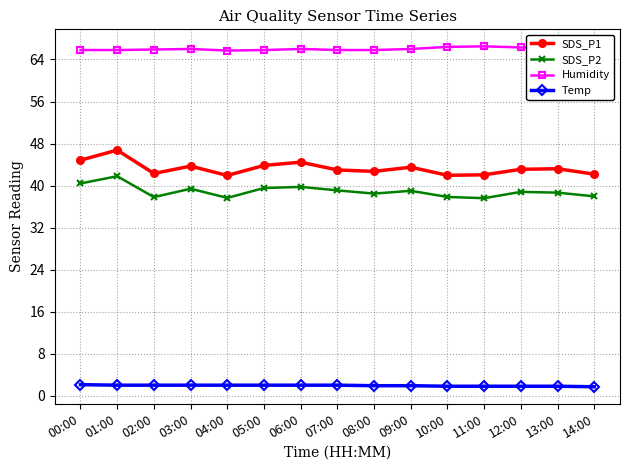

What is the label of the 13th point from the right?

02:00